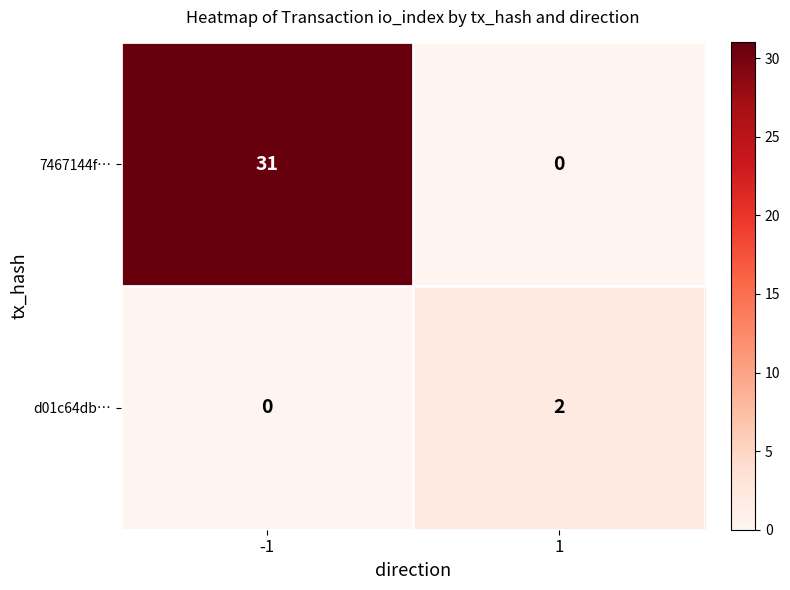

Reading right to left, extract all data points from this chart.

7467144f…: 0	31
d01c64db…: 2	0